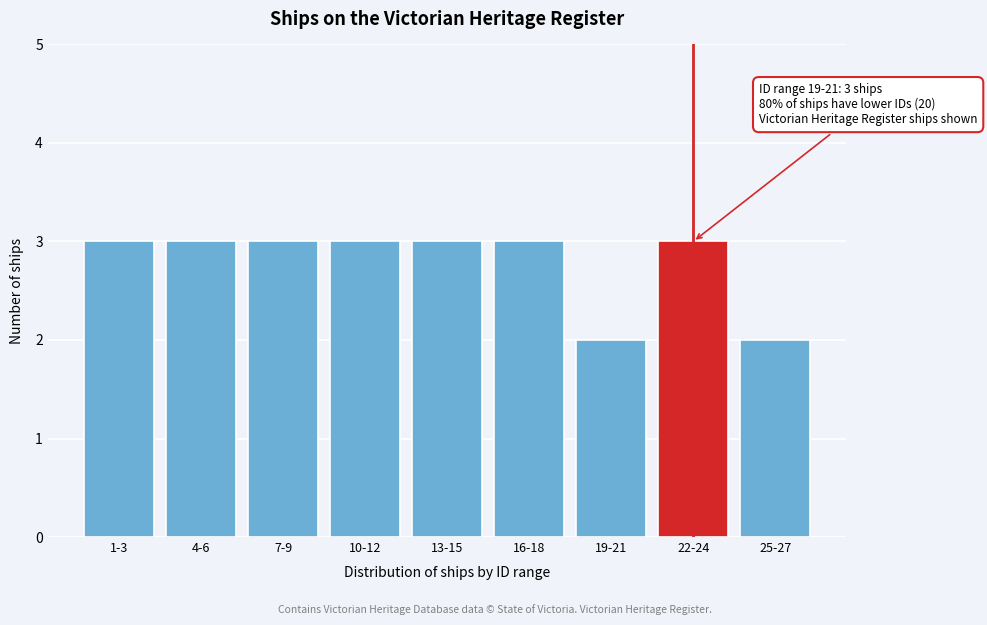

Reading left to right, transcribe all the data shown in this chart.

3	3	3	3	3	3	2	3	2